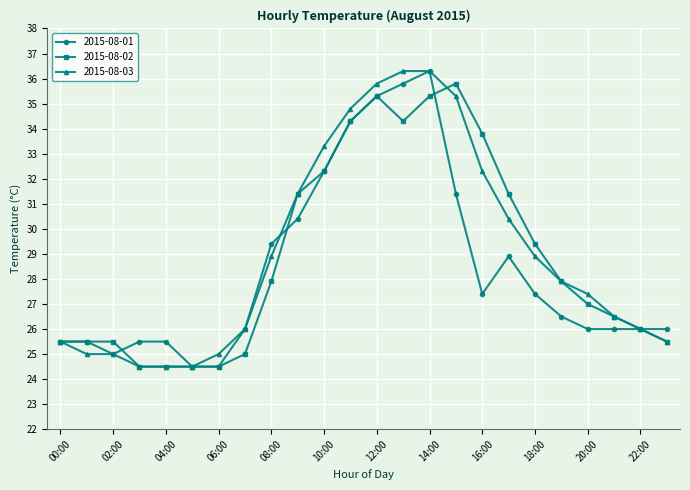

How many data points does each series have?

24